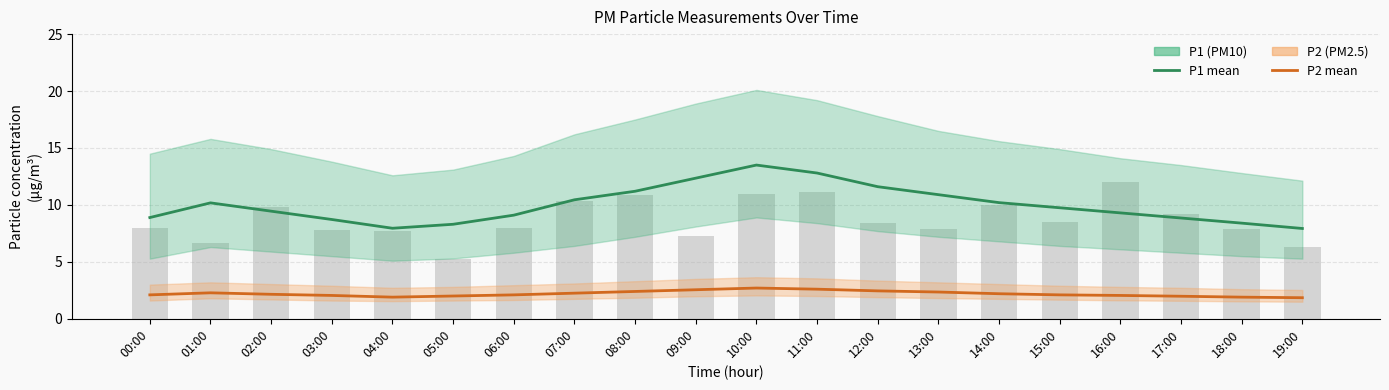

Reading left to right, extract all data points from this chart.

P1: 00:00=8.9	01:00=10.2	02:00=9.4	03:00=8.7	04:00=8.0	05:00=8.3	06:00=9.1	07:00=10.4	08:00=11.2	09:00=12.3	10:00=13.5	11:00=12.8	12:00=11.6	13:00=10.9	14:00=10.2	15:00=9.8	16:00=9.3	17:00=8.8	18:00=8.4	19:00=7.9
P2: 00:00=2.1	01:00=2.3	02:00=2.1	03:00=2.0	04:00=1.9	05:00=2.0	06:00=2.1	07:00=2.2	08:00=2.4	09:00=2.5	10:00=2.7	11:00=2.6	12:00=2.5	13:00=2.4	14:00=2.2	15:00=2.1	16:00=2.0	17:00=2.0	18:00=1.9	19:00=1.9